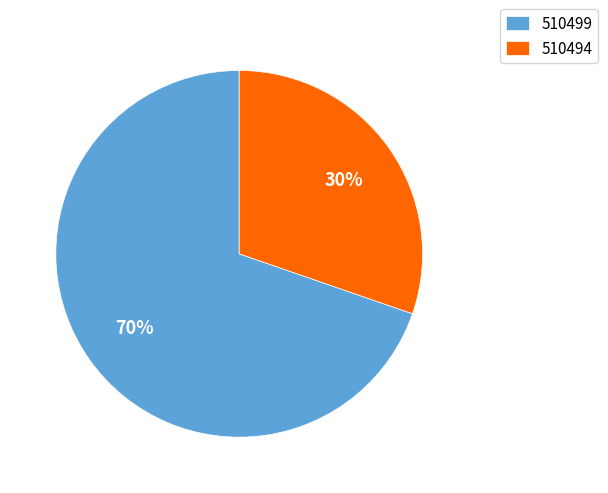

Rank the categories by value from highest to lowest.

510499, 510494